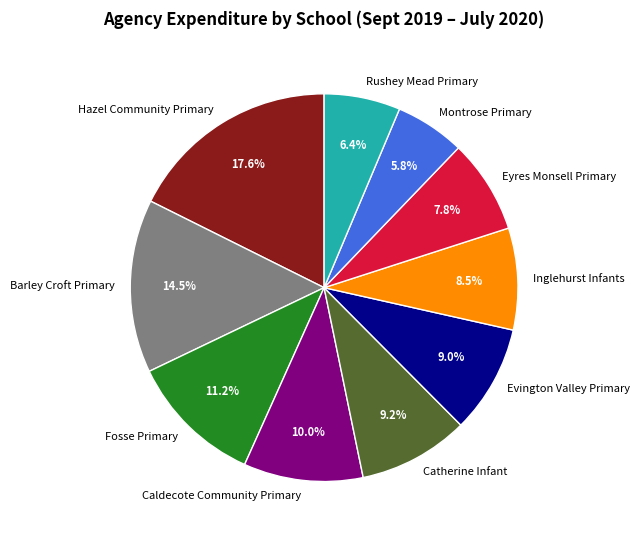

To the nearest percent, what is the average slice percentage?

10%